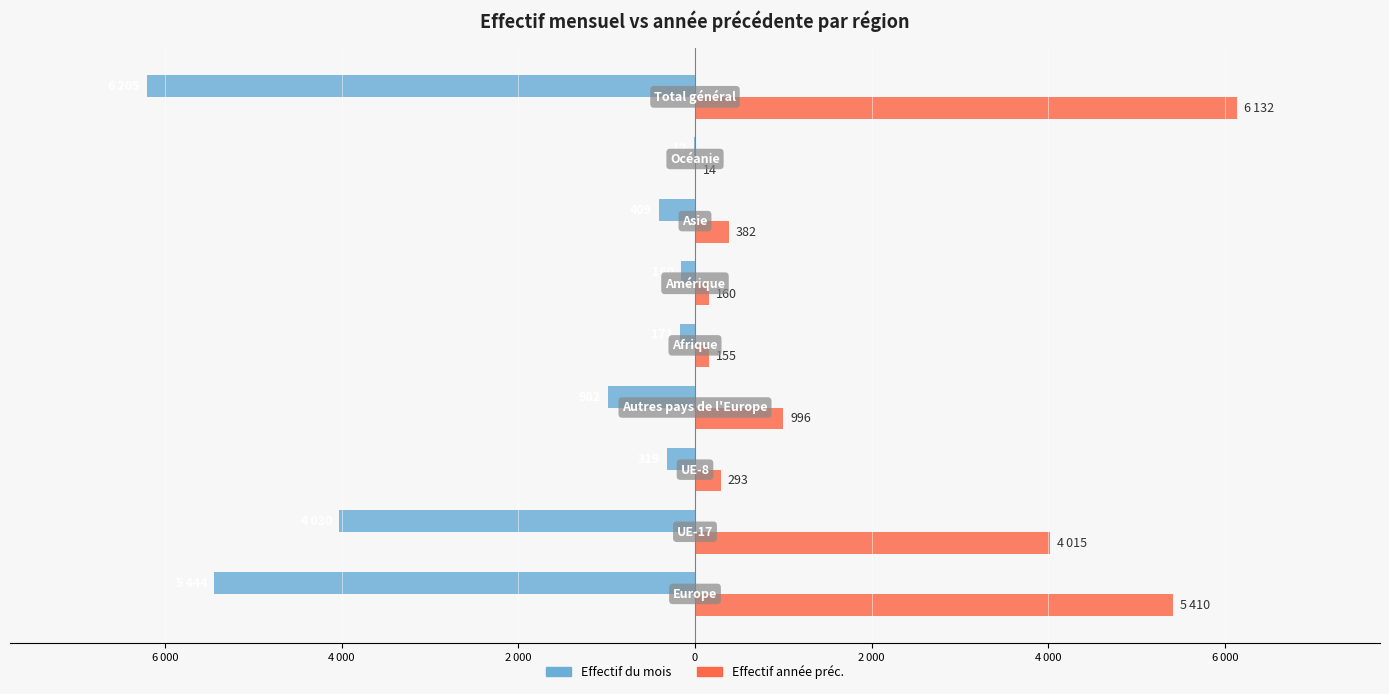

What is the sum of all Effectif du mois values?

-17732